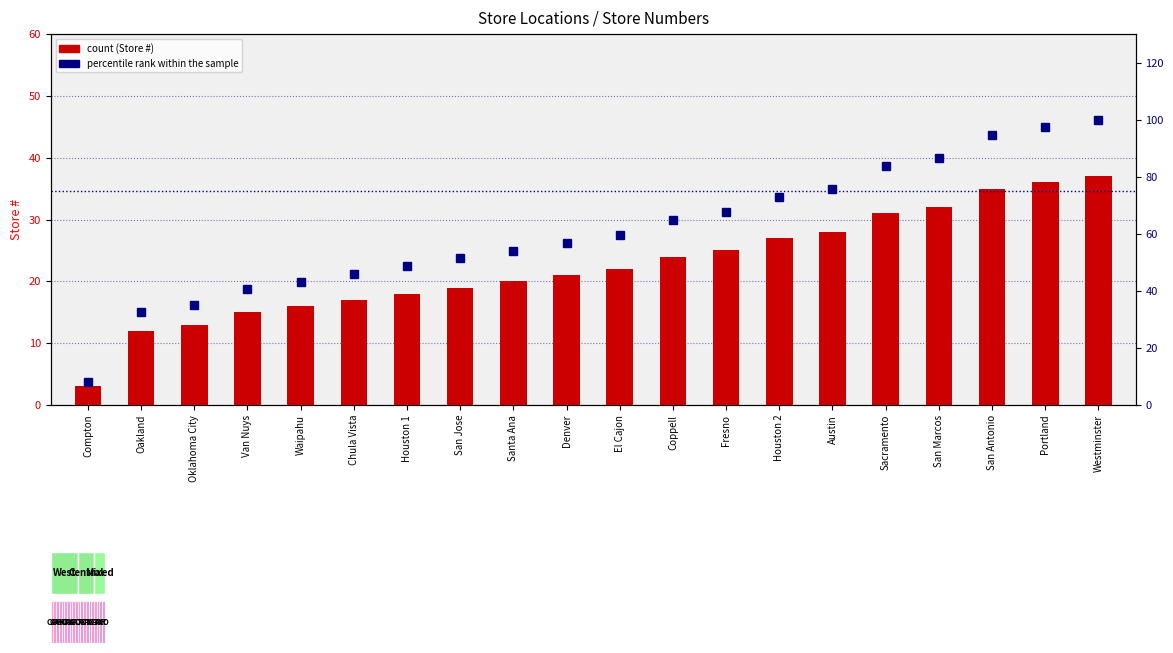

Rank the series by their maximum value, from highest to lowest.

percentile rank within the sample, Store #